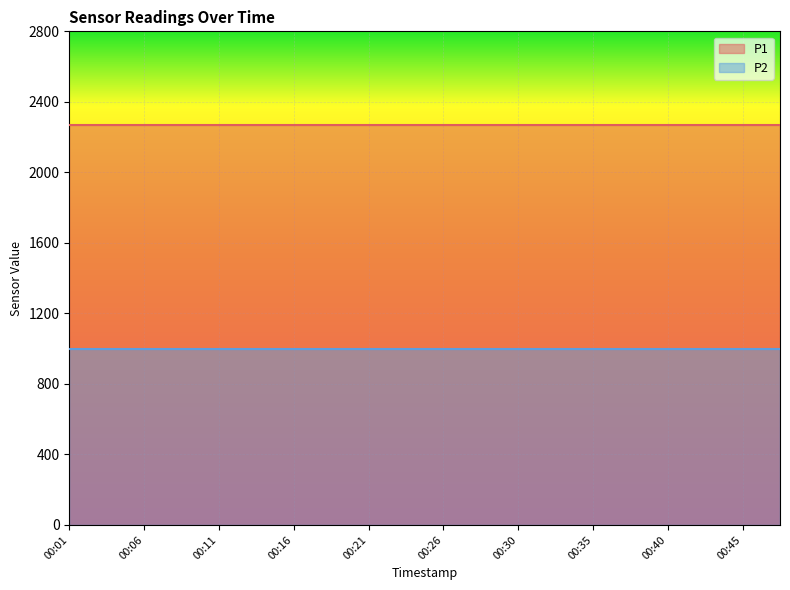

How many lines are shown in the chart?

2